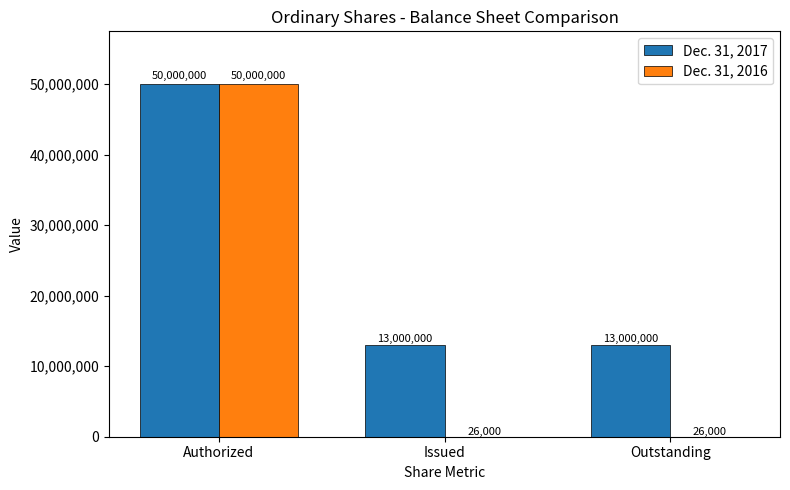

How many groups of bars are there?

3